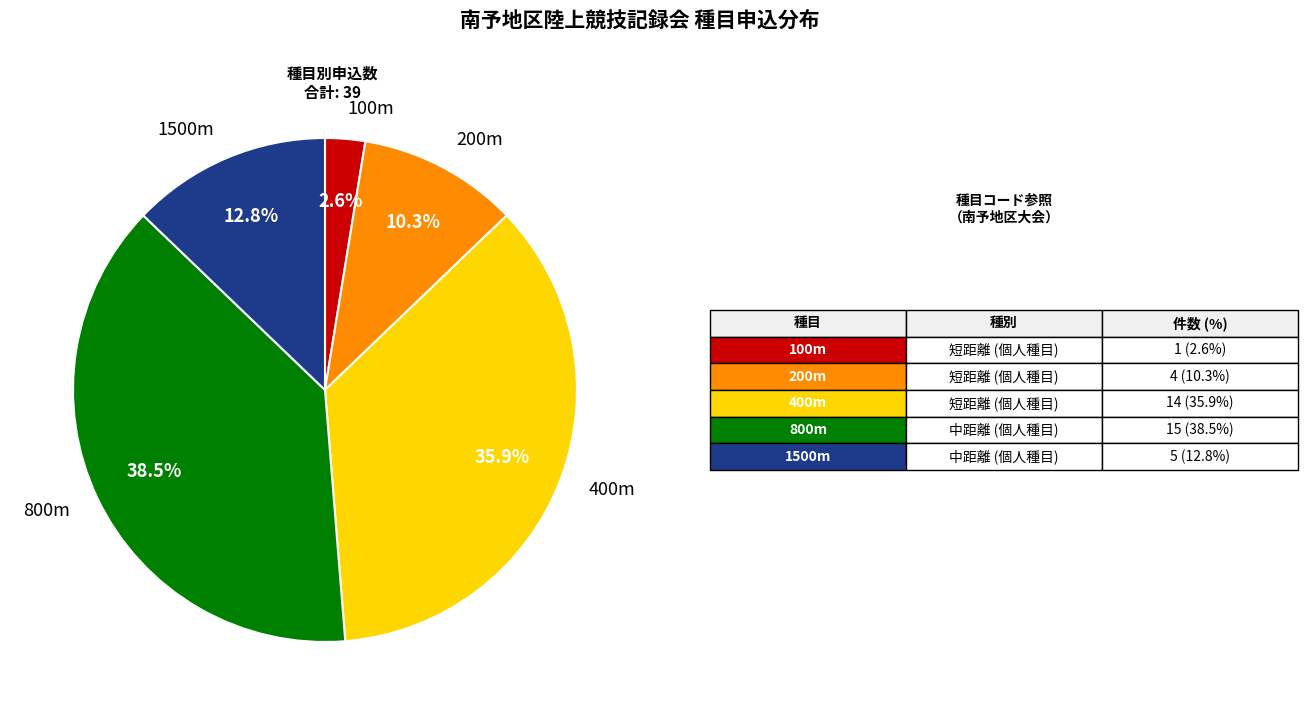

Does any single category account for the majority?

No